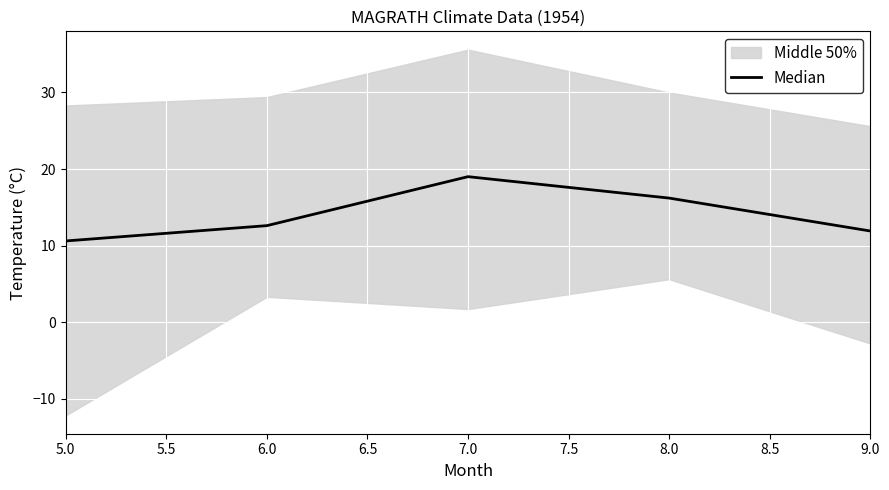

What is the highest value of the Median series?

19.0